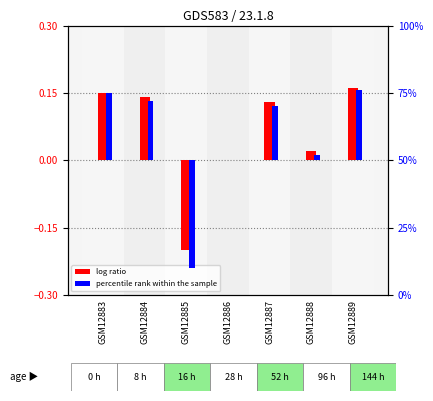

The percentile rank within the sample series shows -66.2 at GSM12885. True or false?

False